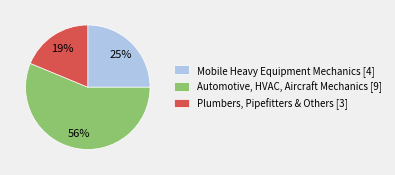

Rank the categories by value from lowest to highest.

Plumbers, Pipefitters & Others [3], Mobile Heavy Equipment Mechanics [4], Automotive, HVAC, Aircraft Mechanics [9]